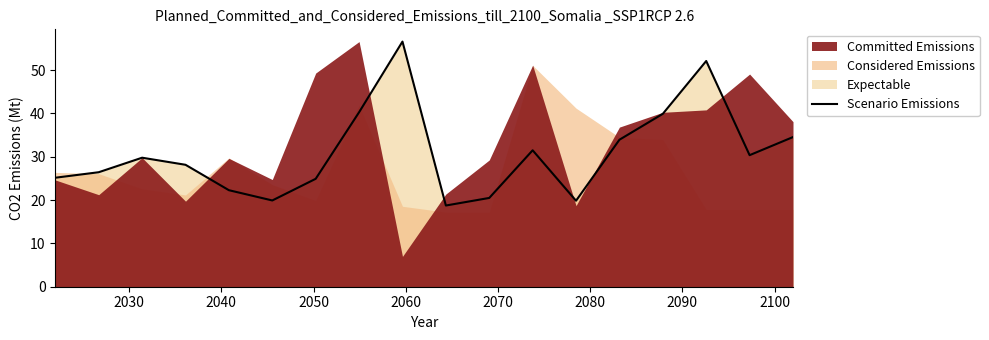

What is the lowest value of the Scenario Emissions series?

18.8